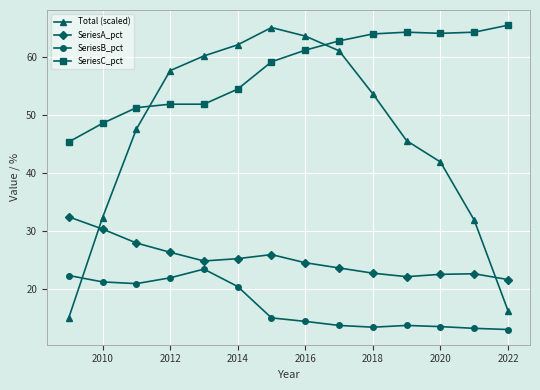

List the series in order of their overall mean, highest first.

SeriesC_pct, Total (scaled), SeriesA_pct, SeriesB_pct